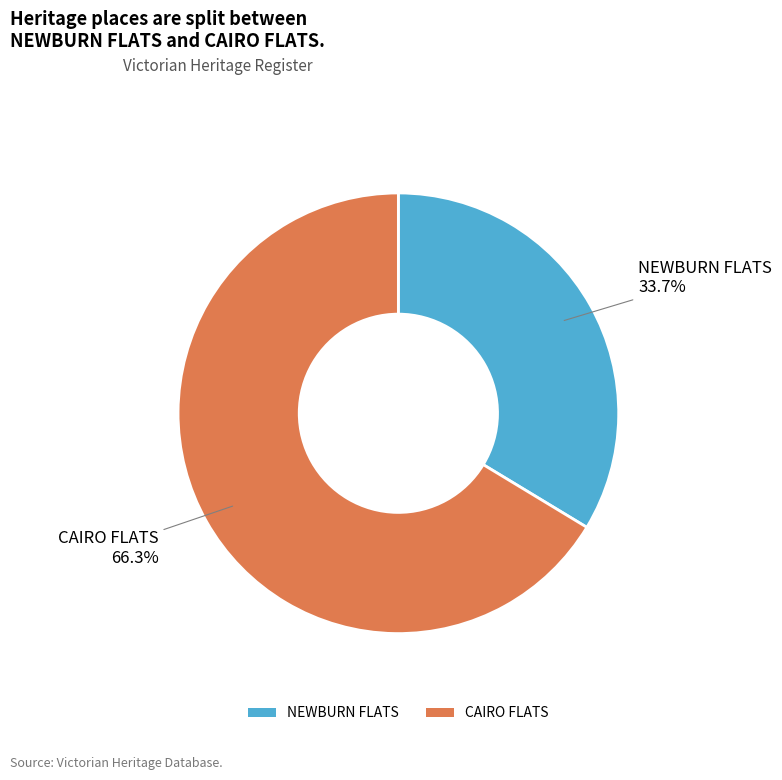

What is the majority slice?

CAIRO FLATS